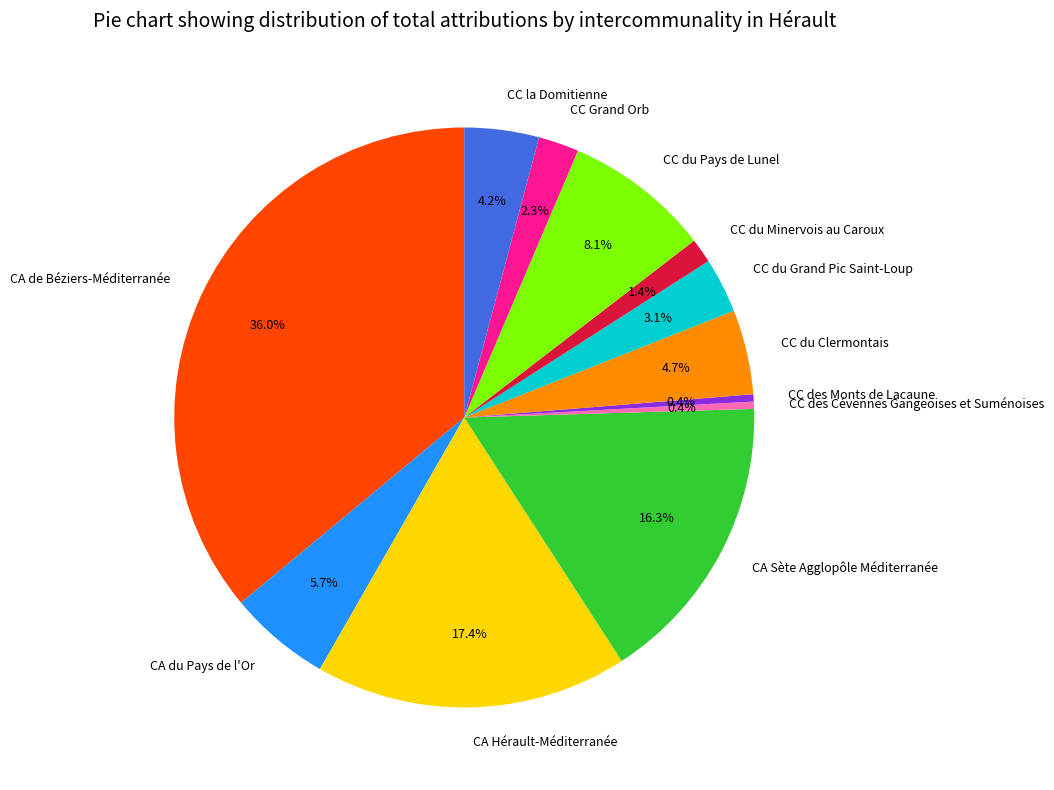

What is the ratio of the value at CC du Pays de Lunel to the value at CC du Clermontais?

1.7